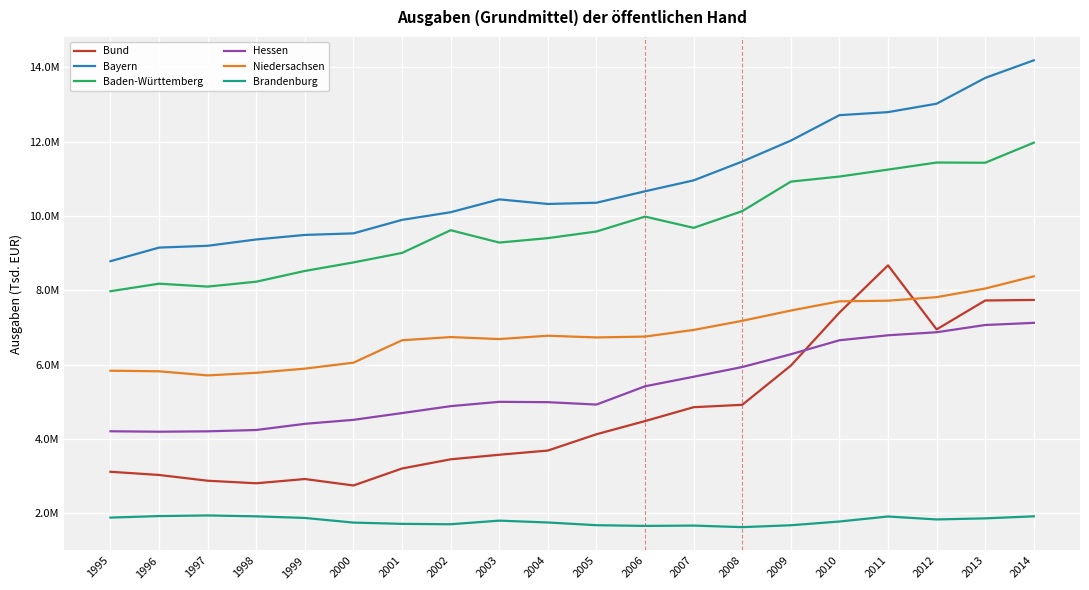

In Brandenburg, how many points are higher than both neighbors (excluding endpoints)?

4